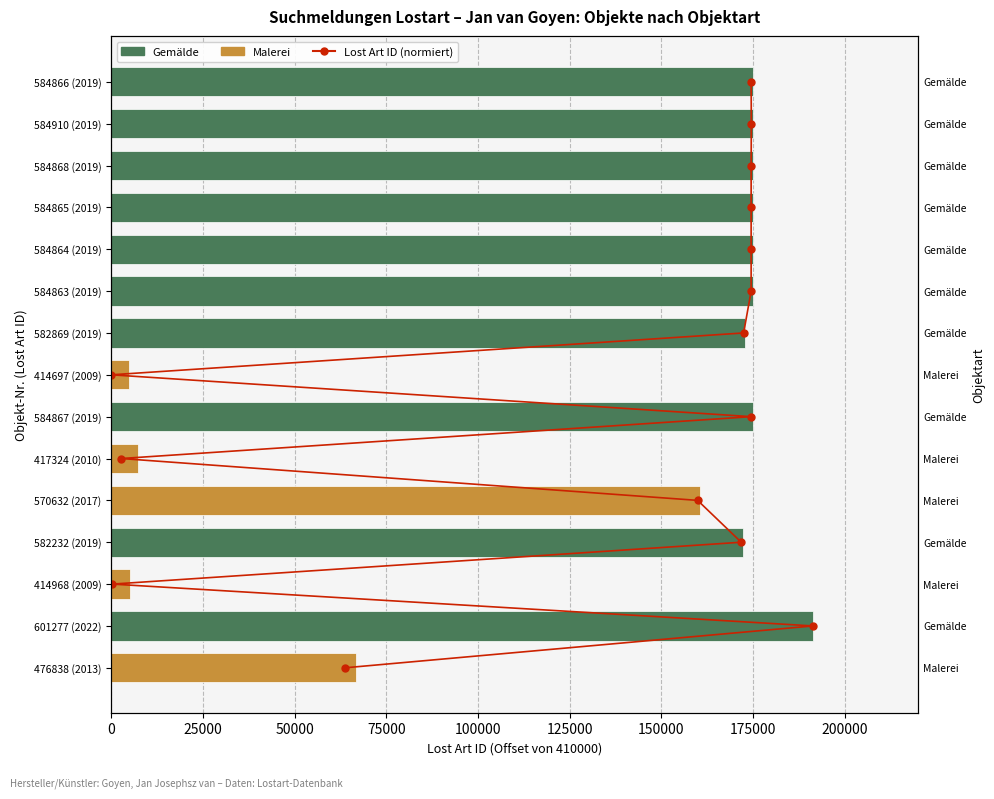

Which has a higher value, 25000 or 150000?

150000